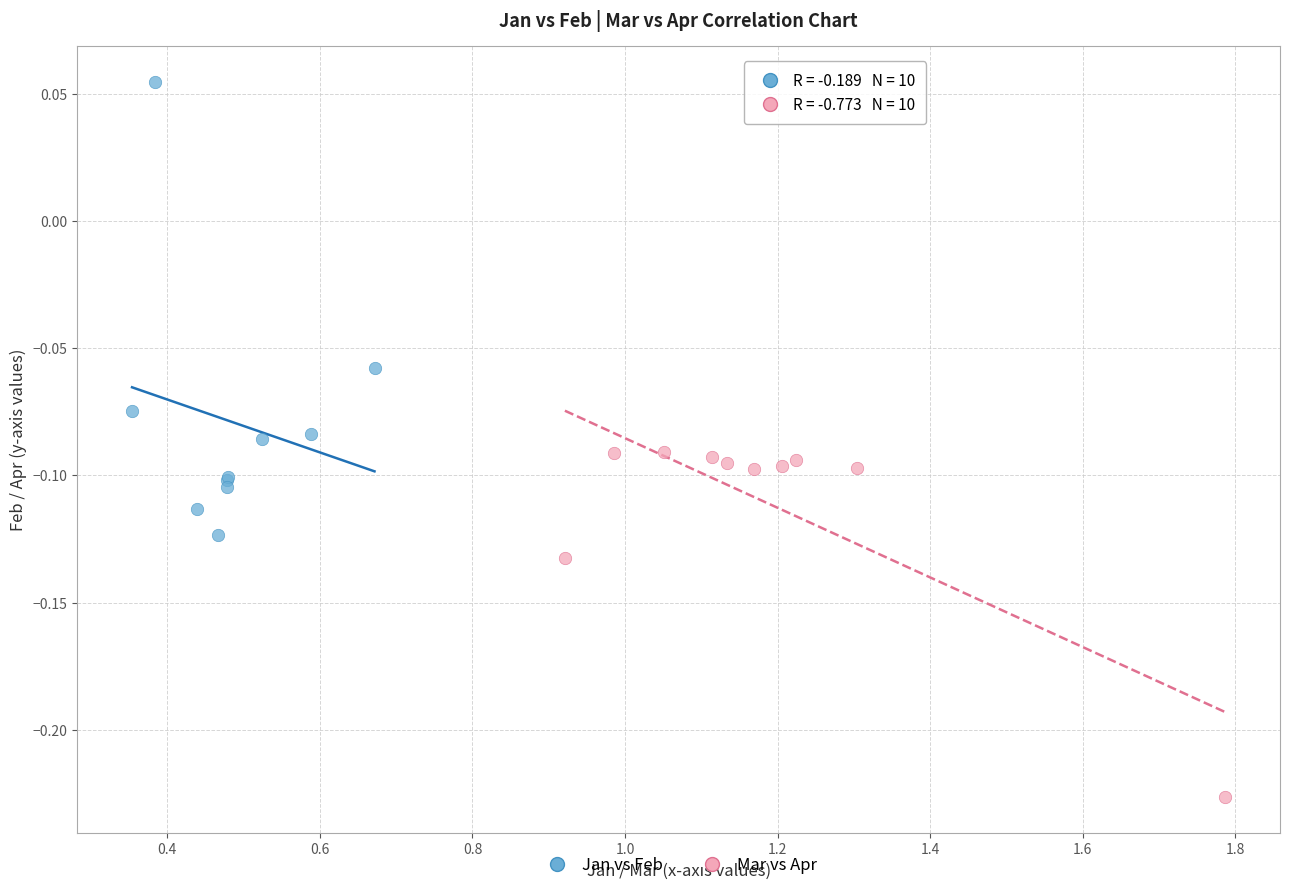

Which series contains the lowest Y value?

Mar vs Apr